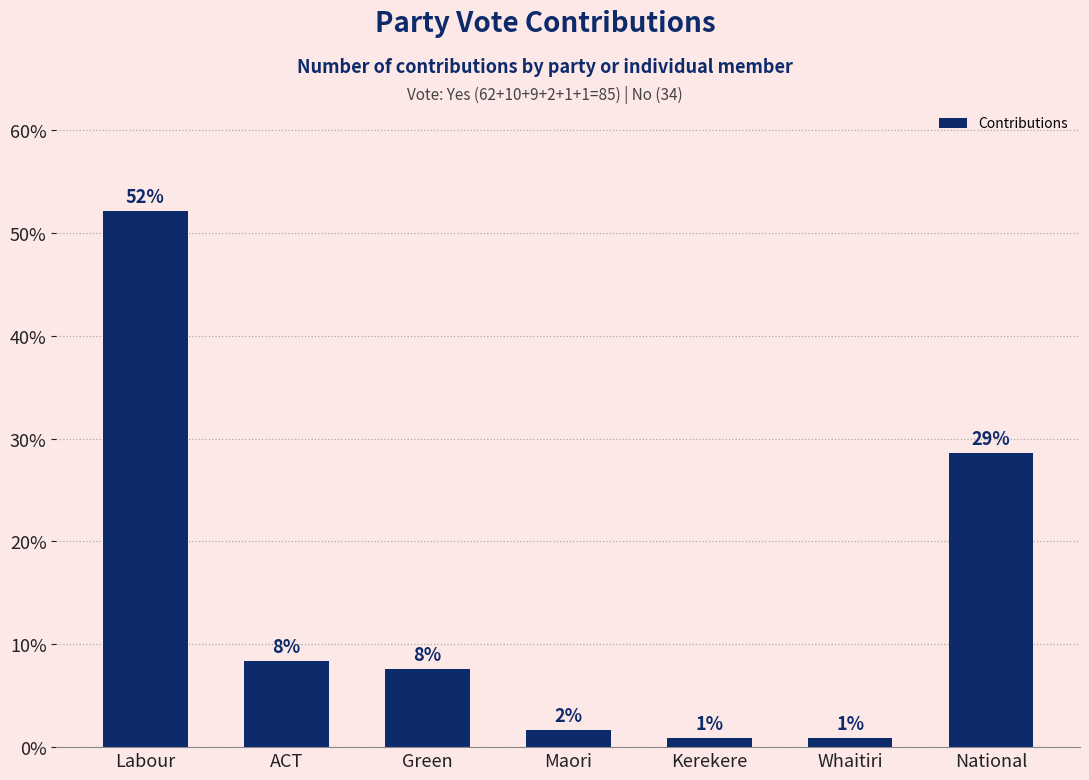

Are the bars grouped side by side (vs. stacked)?

No